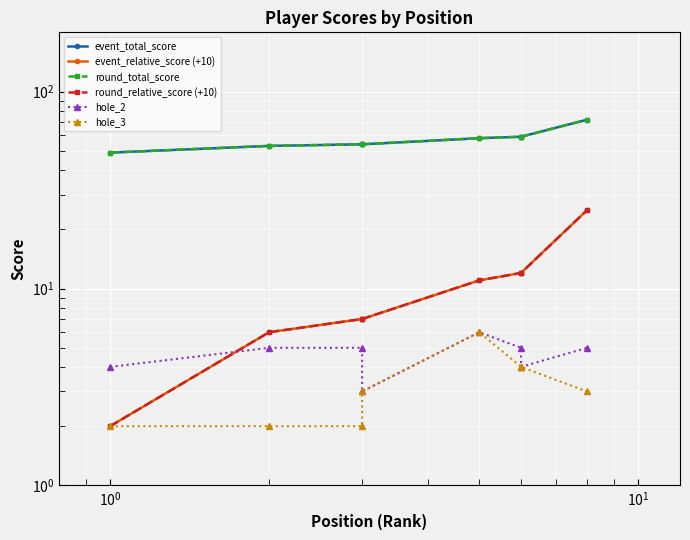

True or false: hole_3 and round_relative_score (+10) cross at least once.

False